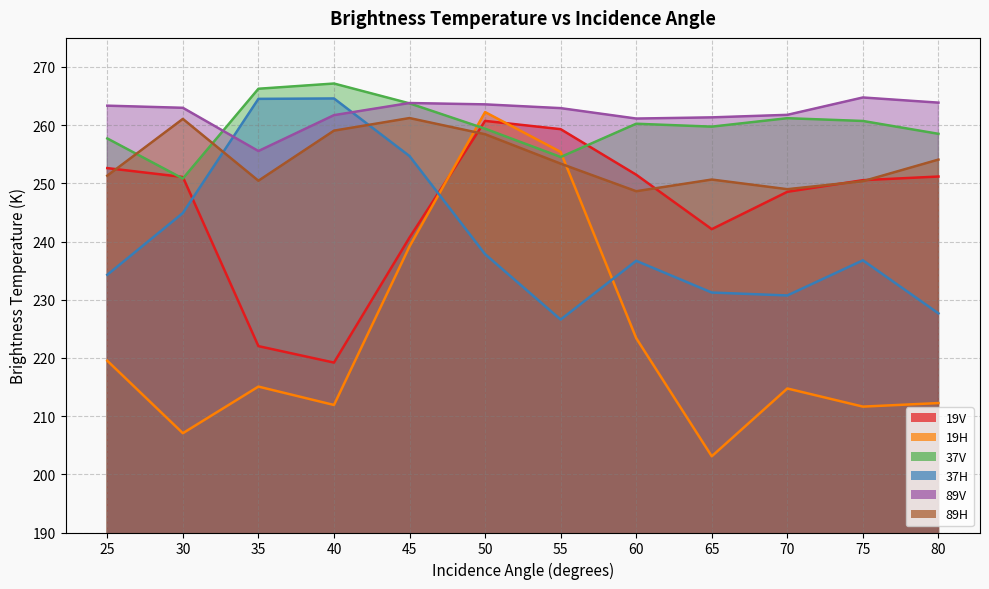

What is the value of the 19H point at the 6th from the left?

262.2